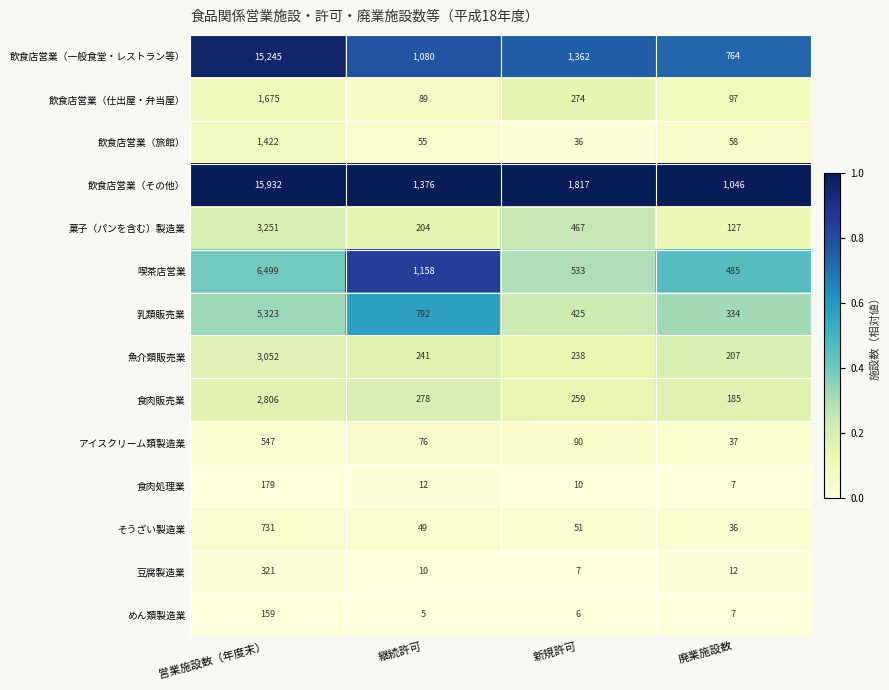

Which category has the highest value in the 魚介類販売業 series?

営業施設数（年度末）